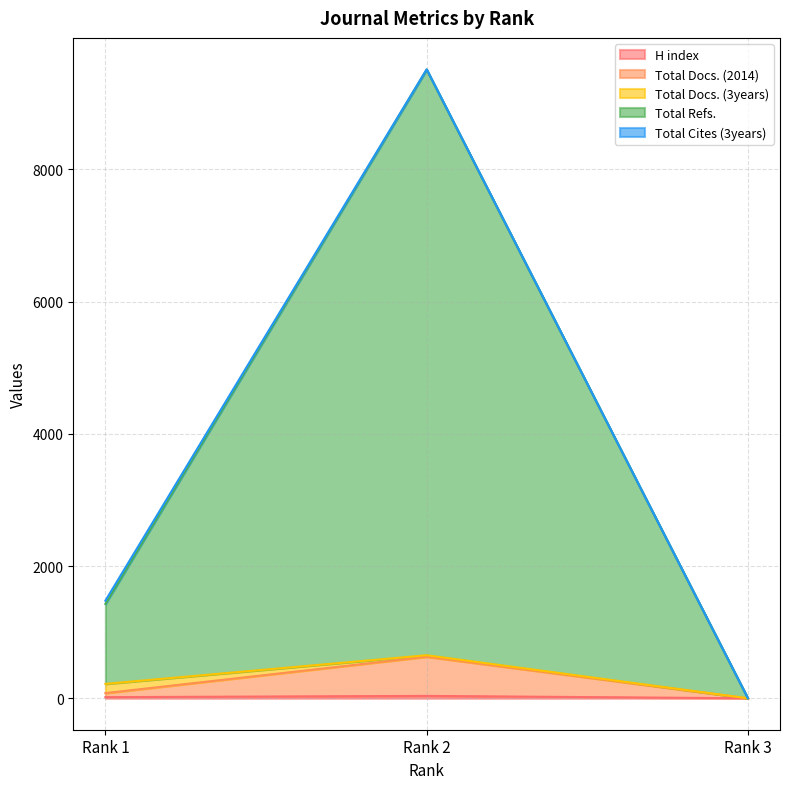

What is the value of the H index point at the 1st from the left?

17